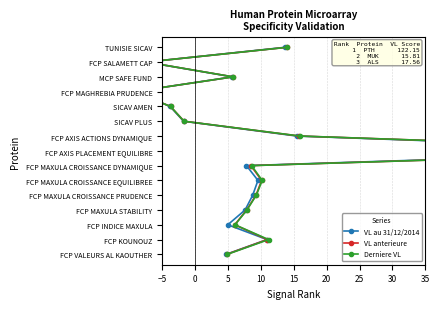

Which series has the largest range (max minus min)?

VL au 31/12/2014